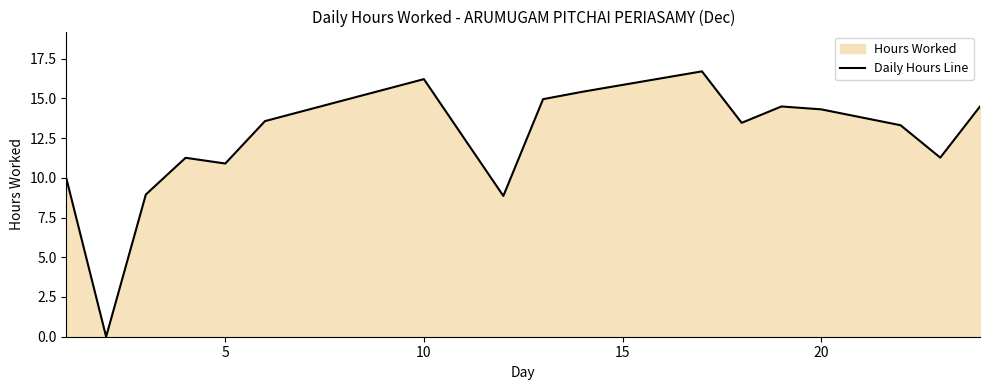

What is the difference between the maximum and second lowest values?

7.8